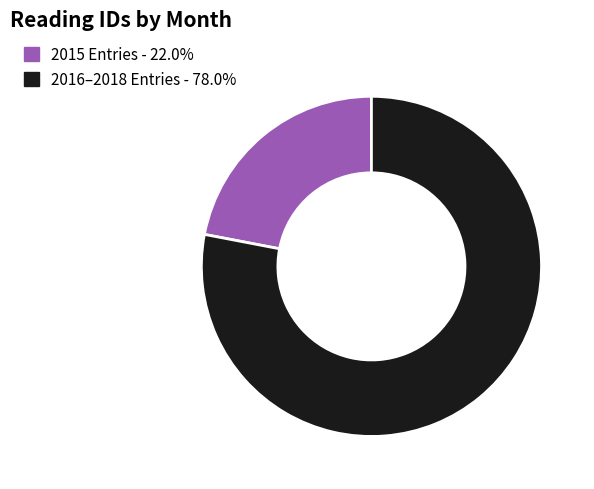

Does any single category account for the majority?

Yes